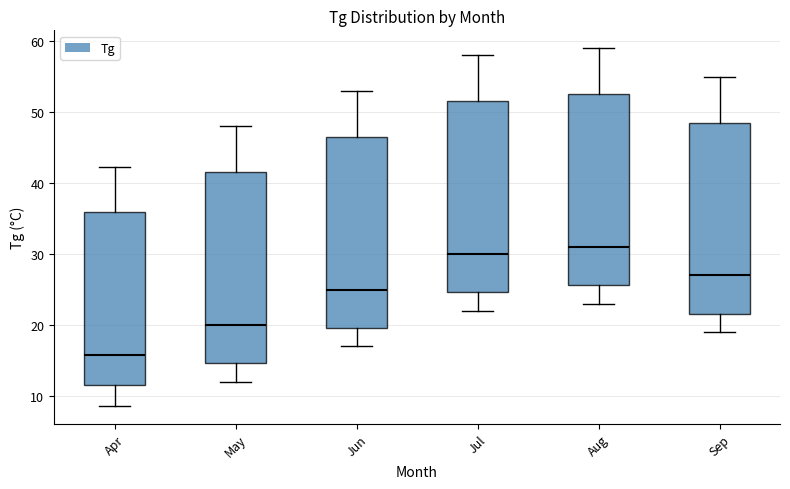

Reading left to right, transcribe this box plot: for each box, give where its median line is, the range the box spans, and where its two whiskers end, as read against the y-axis. The values are not printed on the chart, so give them approximately, as read against the axis.

Apr: median 16, box 12 to 36, whiskers 9 to 42
May: median 20, box 15 to 42, whiskers 12 to 48
Jun: median 25, box 20 to 47, whiskers 17 to 53
Jul: median 30, box 25 to 52, whiskers 22 to 58
Aug: median 31, box 26 to 53, whiskers 23 to 59
Sep: median 27, box 22 to 49, whiskers 19 to 55